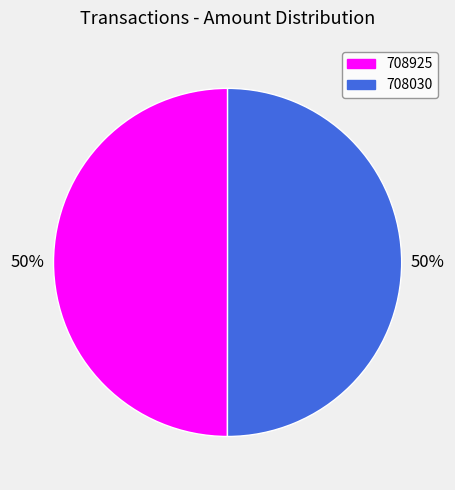

Do 708925 and 708030 together represent more than half of the pie?

Yes